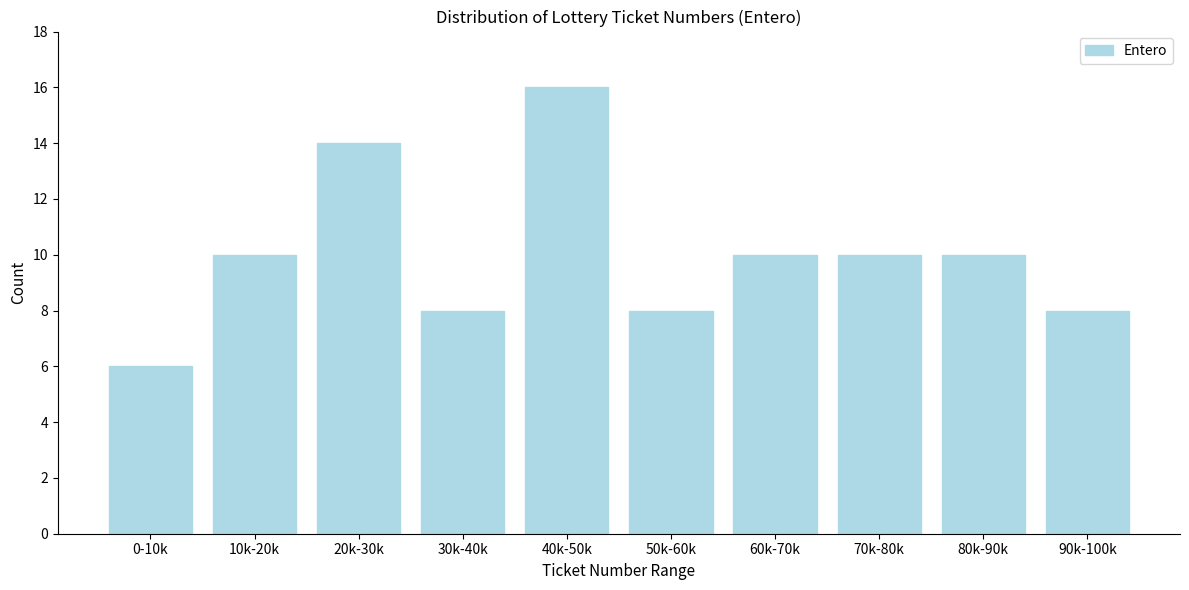

Reading left to right, extract all data points from this chart.

6	10	14	8	16	8	10	10	10	8